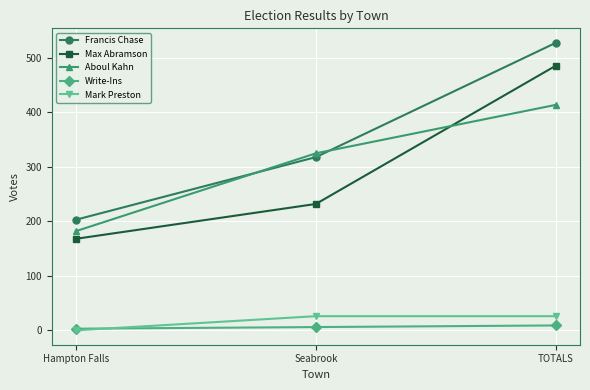

At which label is Aboul Kahn closest to 298?

Seabrook